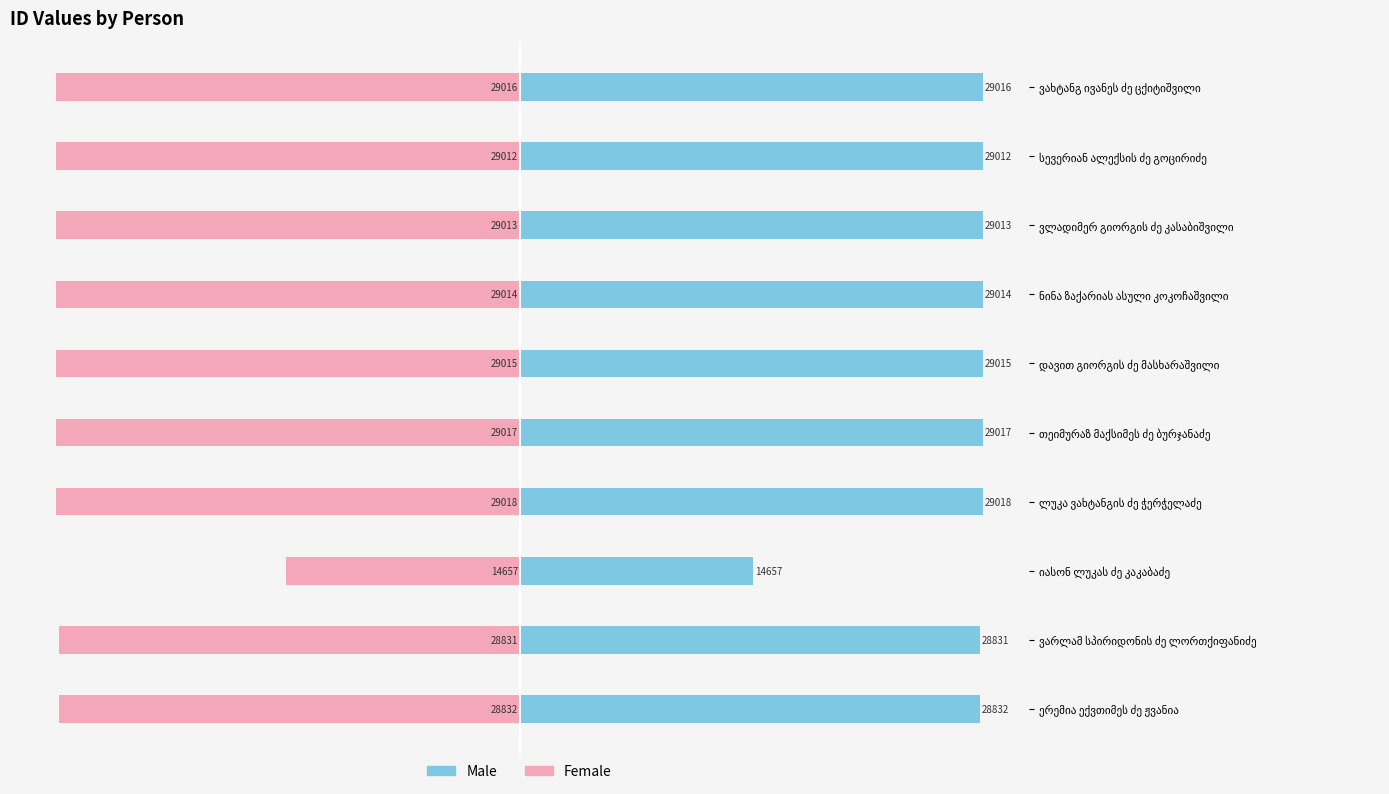

Reading right to left, transcribe all the data shown in this chart.

Male: 29016	29012	29013	29014	29015	29017	29018	14657	28831	28832
Female: -29016	-29012	-29013	-29014	-29015	-29017	-29018	-14657	-28831	-28832